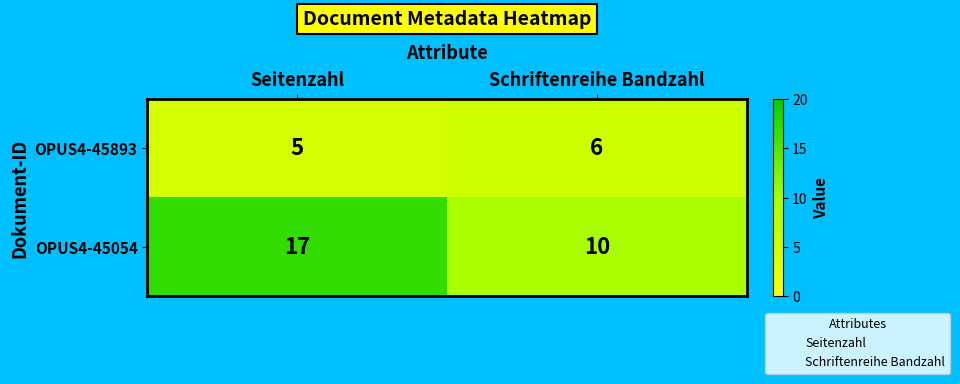

Count the number of data series in this chart.

2